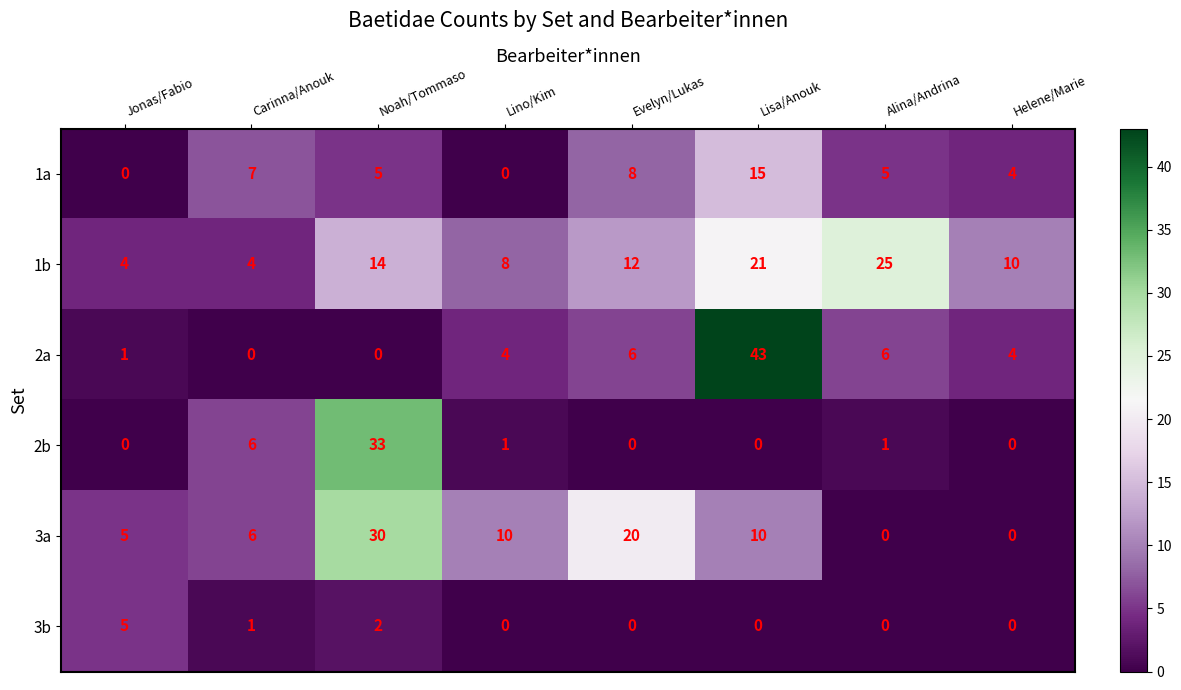

Rank the series by their maximum value, from highest to lowest.

2a, 2b, 3a, 1b, 1a, 3b